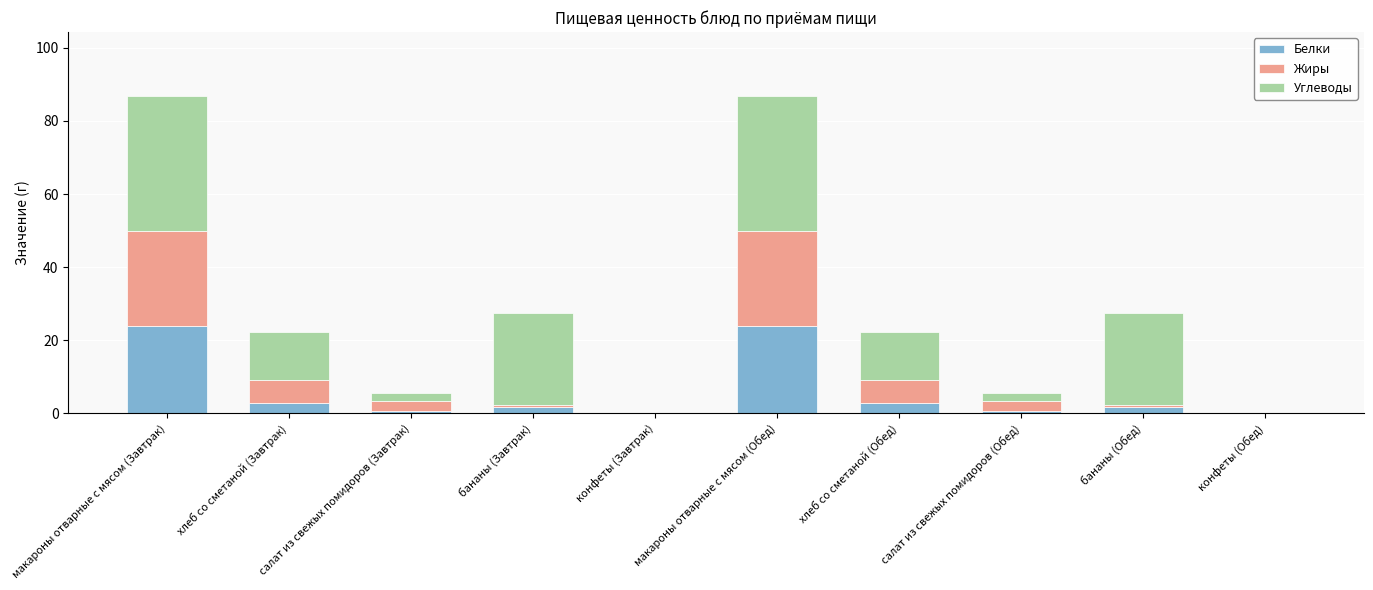

The value of Белки at хлеб со сметаной (Обед) is 2.8. True or false?

True